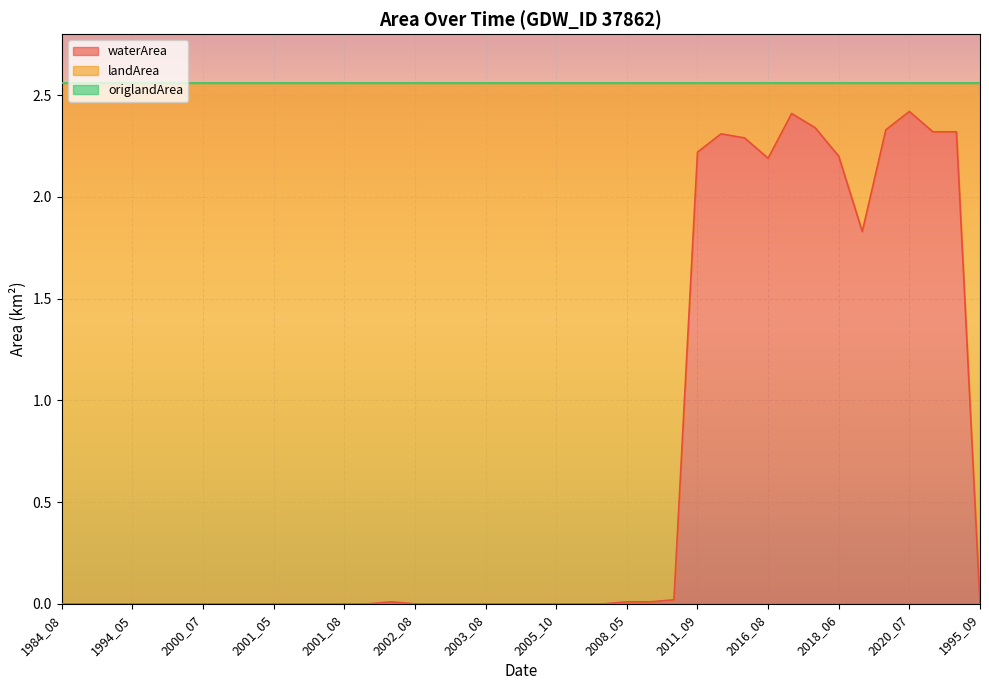

At which label does landArea reach its minimum?

2020_07